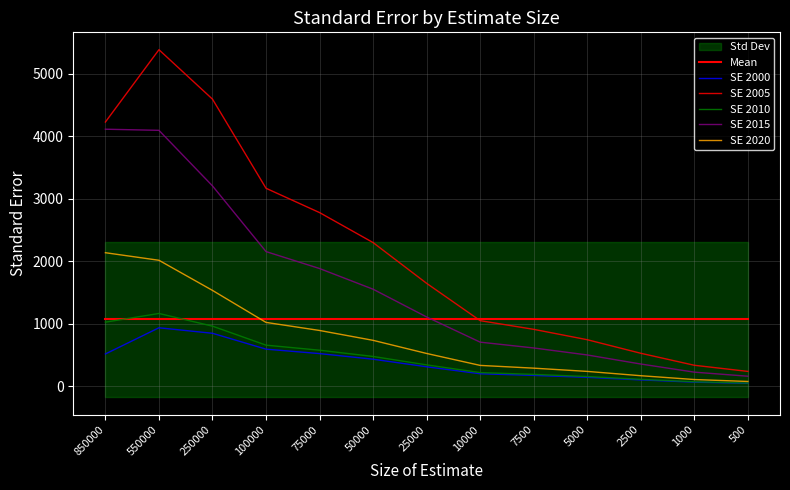

How many lines are shown in the chart?

6